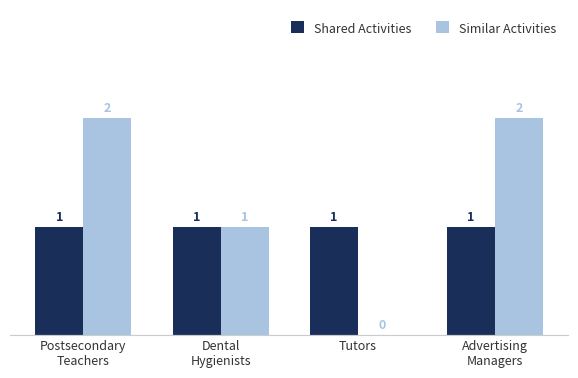

Reading right to left, what are all the values shown in this chart?

Shared Activities: Advertising
Managers=1	Tutors=1	Dental
Hygienists=1	Postsecondary
Teachers=1
Similar Activities: Advertising
Managers=2	Tutors=0	Dental
Hygienists=1	Postsecondary
Teachers=2